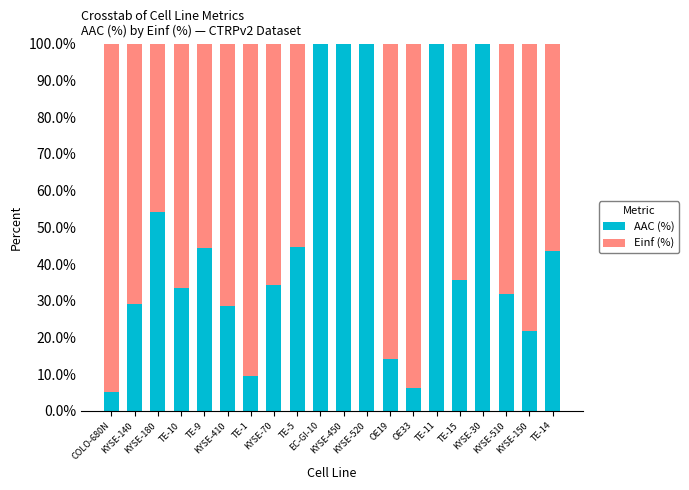

What is the sum of all AAC (%) values?

937.0